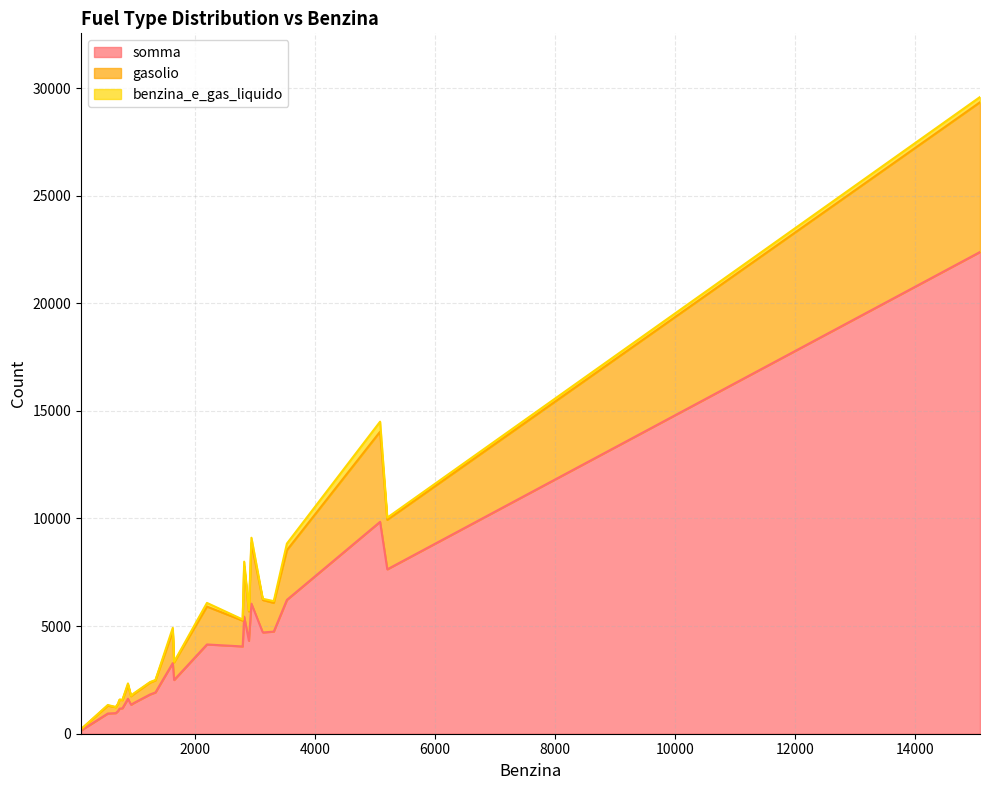

Between 711 and 1242, which is larger?

1242